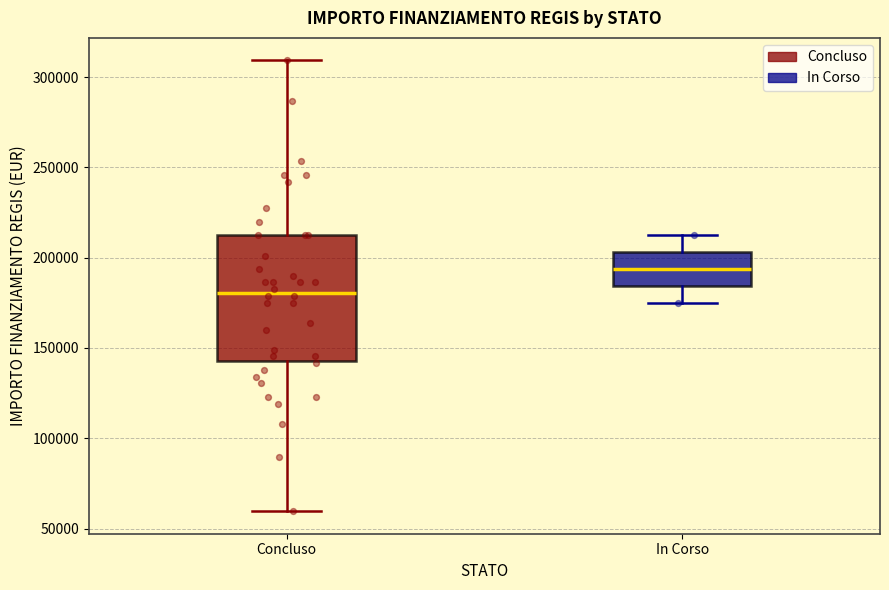

Comparing the boxes themselves (not the whiskers), which one is the tallest?

Concluso